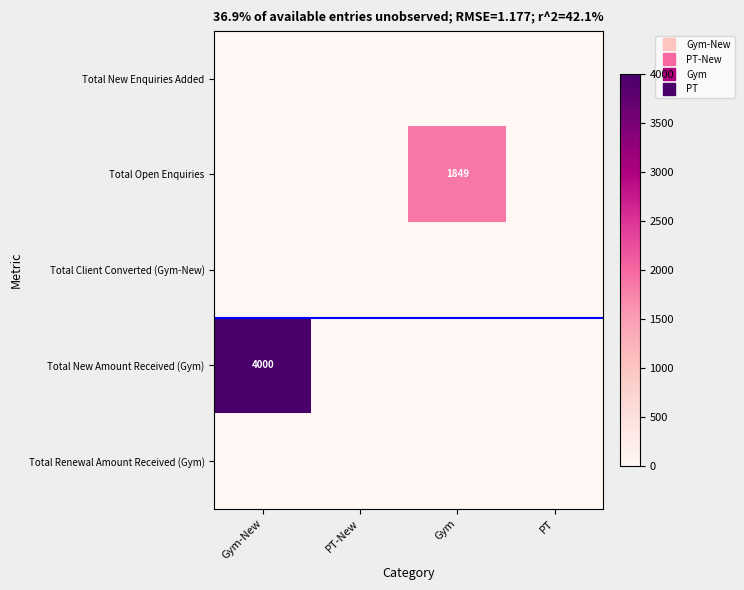

How many distinct data groups are displayed?

5